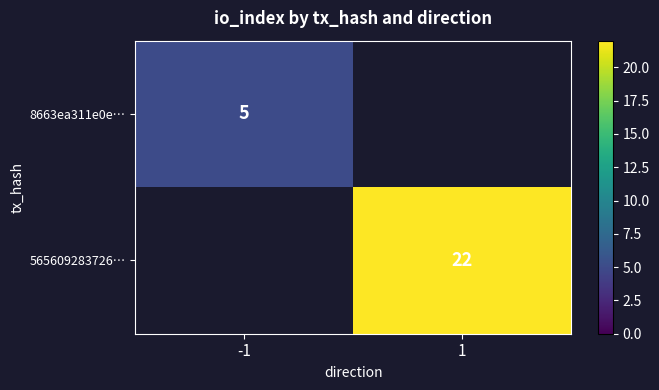

Which category has the lowest value in the 8663ea311e0e… series?

-1